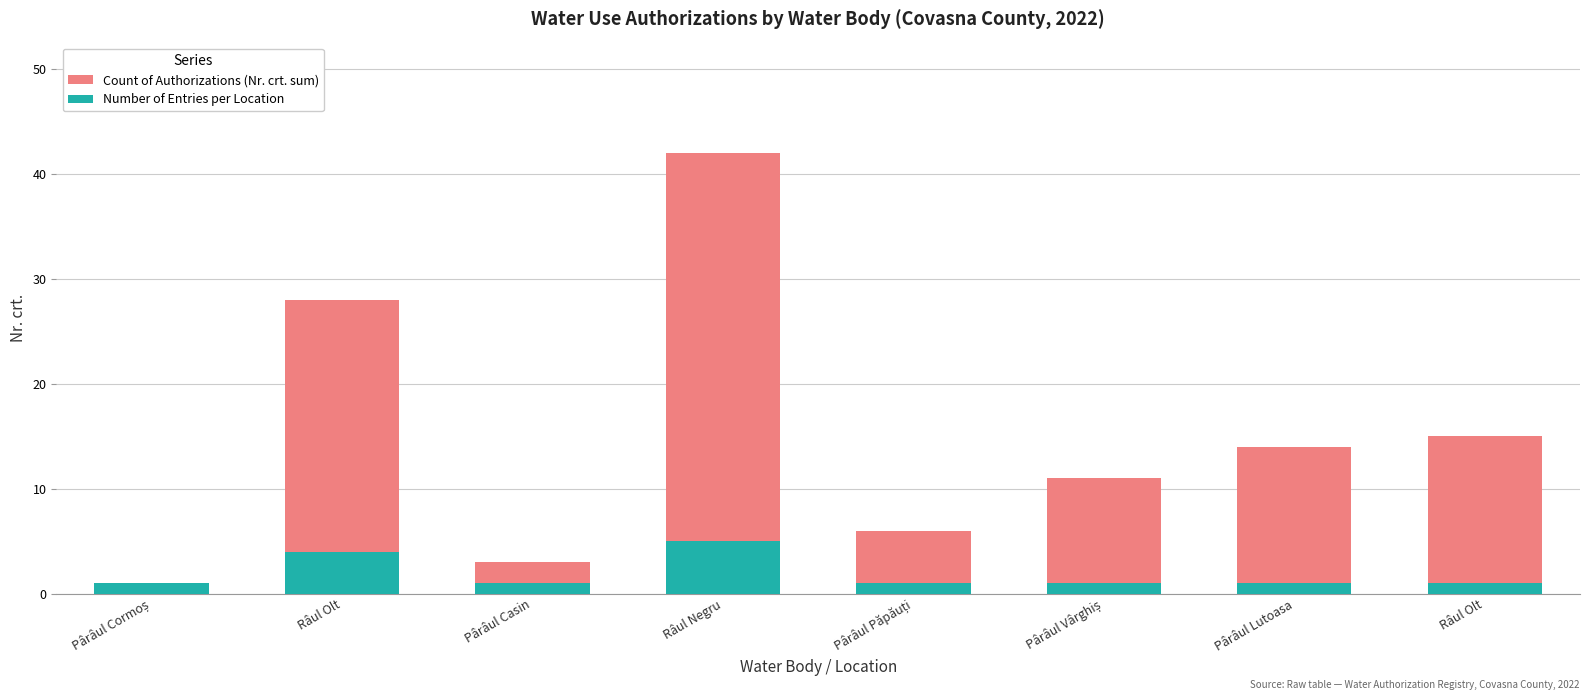

Which series has the largest total across all categories?

Count of Authorizations (Nr. crt. sum)